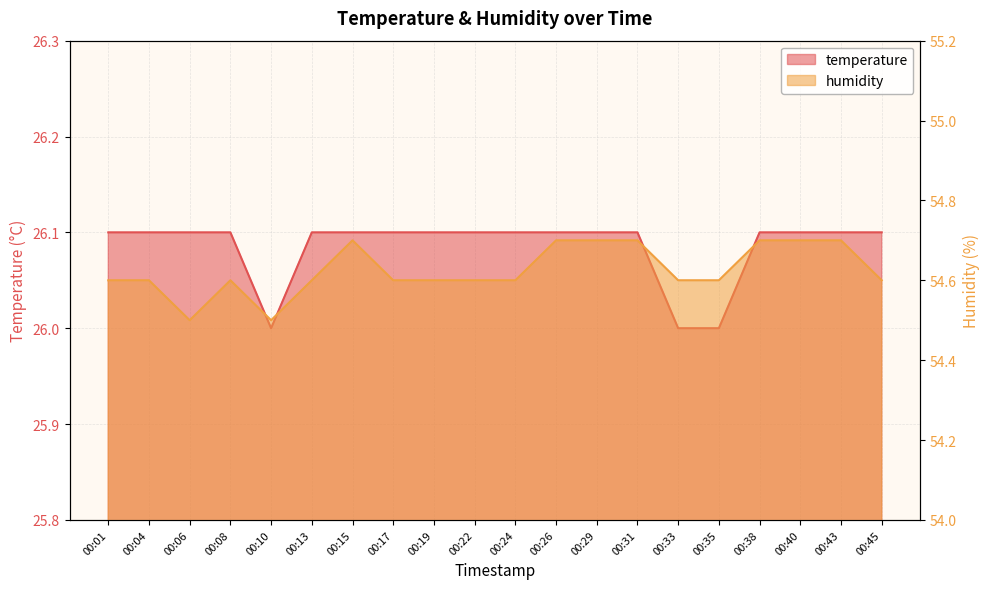

Reading right to left, transcribe all the data shown in this chart.

temperature: 00:45=26.1	00:43=26.1	00:40=26.1	00:38=26.1	00:35=26.0	00:33=26.0	00:31=26.1	00:29=26.1	00:26=26.1	00:24=26.1	00:22=26.1	00:19=26.1	00:17=26.1	00:15=26.1	00:13=26.1	00:10=26.0	00:08=26.1	00:06=26.1	00:04=26.1	00:01=26.1
humidity: 00:45=54.6	00:43=54.7	00:40=54.7	00:38=54.7	00:35=54.6	00:33=54.6	00:31=54.7	00:29=54.7	00:26=54.7	00:24=54.6	00:22=54.6	00:19=54.6	00:17=54.6	00:15=54.7	00:13=54.6	00:10=54.5	00:08=54.6	00:06=54.5	00:04=54.6	00:01=54.6